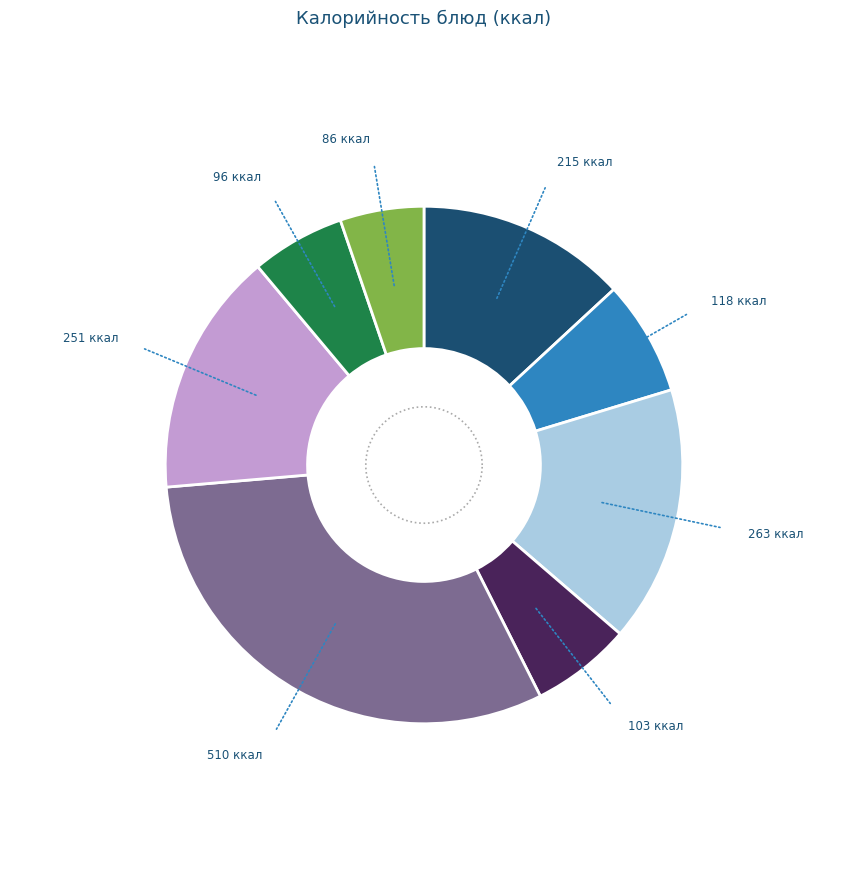

To the nearest percent, what is the combined percentage of Борщ из свежей капусты and Салат из моркови?

31%